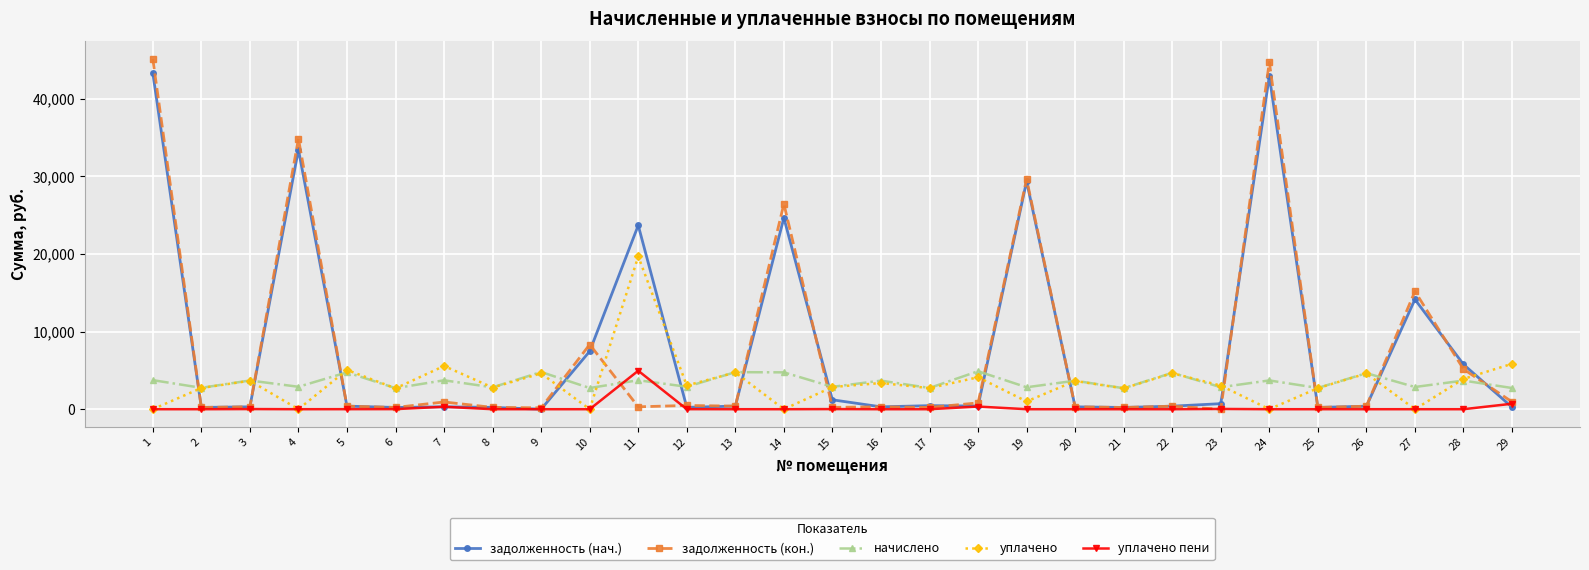

How many intersections are there between начислено and задолженность (кон.)?

13